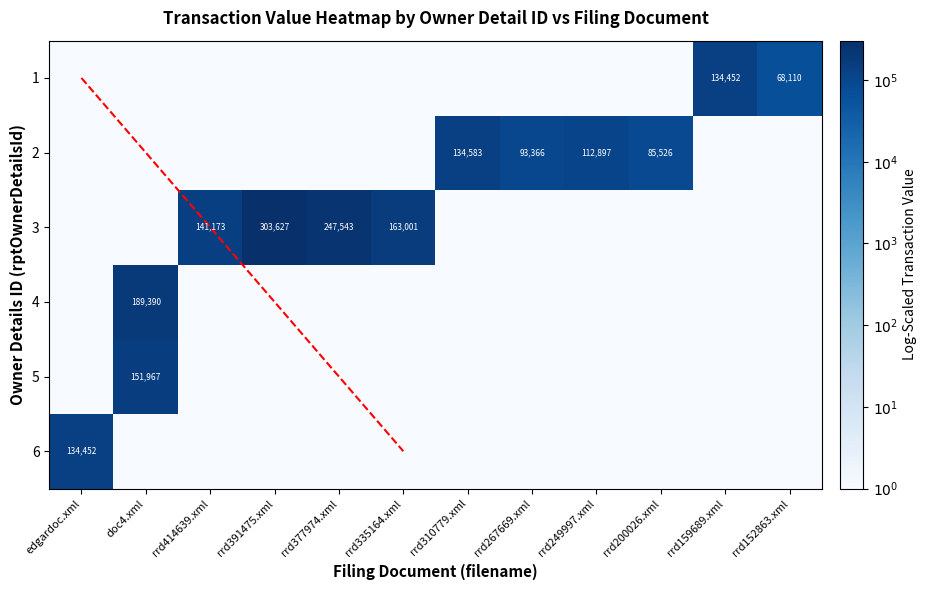

Reading left to right, extract all data points from this chart.

2: 0.0	0.0	0.0	0.0	0.0	0.0	5.1	5.0	5.1	4.9	0.0	0.0
4: 0.0	5.2	0.0	0.0	0.0	0.0	0.0	0.0	0.0	0.0	0.0	0.0
5: 0.0	5.3	0.0	0.0	0.0	0.0	0.0	0.0	0.0	0.0	0.0	0.0
6: 5.1	0.0	0.0	0.0	0.0	0.0	0.0	0.0	0.0	0.0	0.0	0.0